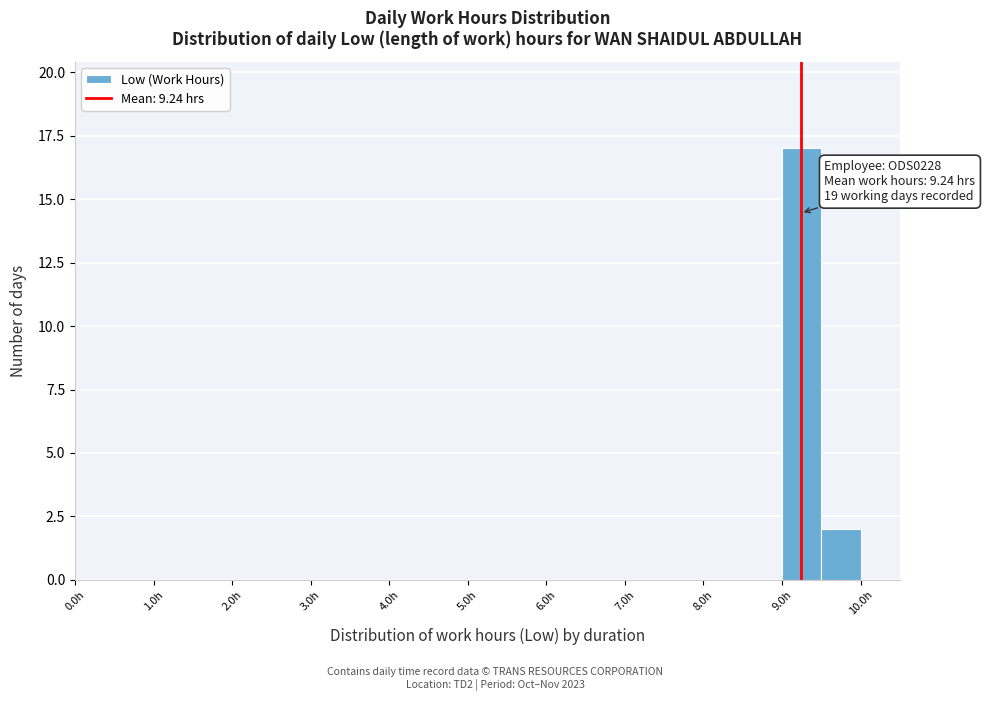

Over which range of the x-axis is the bar tallest?

9.0 to 9.5